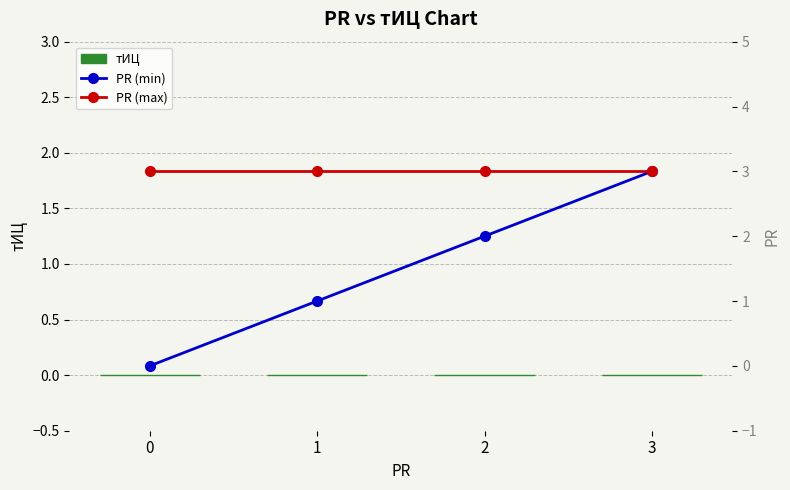

Rank the series at 3 from lowest to highest value.

тИЦ, PR (min), PR (max)